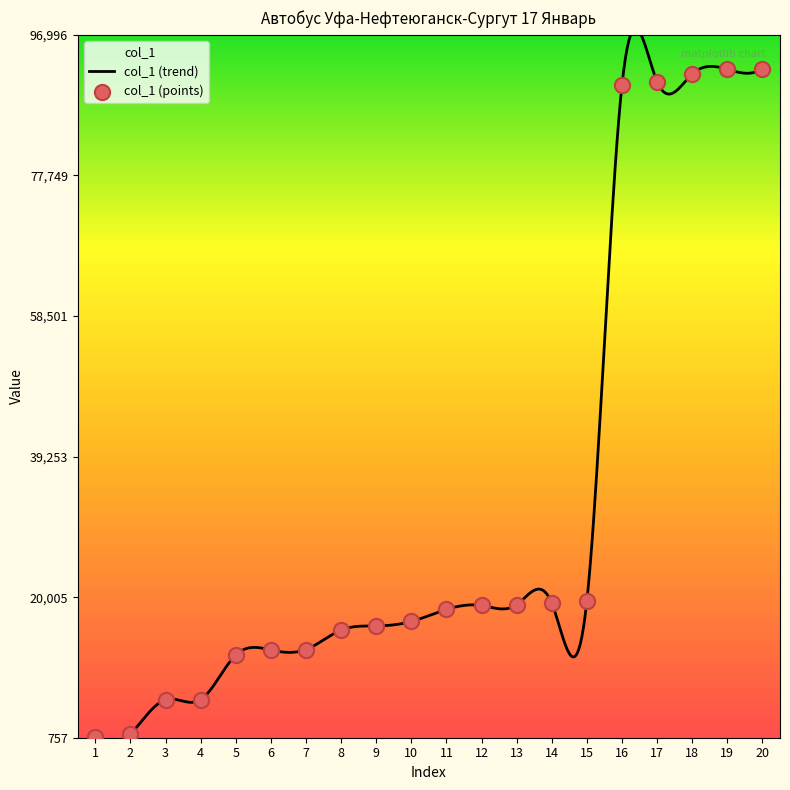

What is the ratio of the value at 19 to the value at 10?

5.5